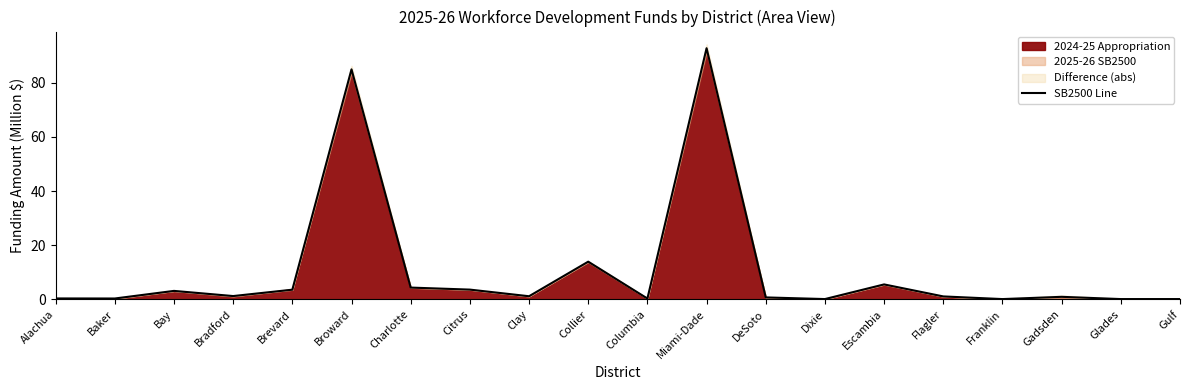

What is the difference between the values at Escambia and Dixie?

5.4